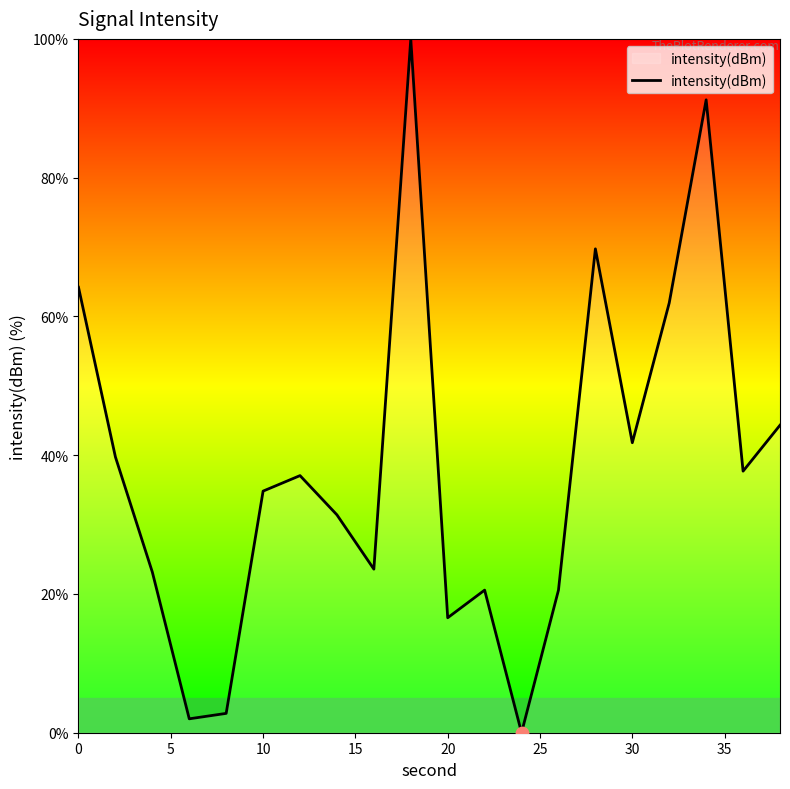

What is the difference between the maximum and minimum values?

100.0